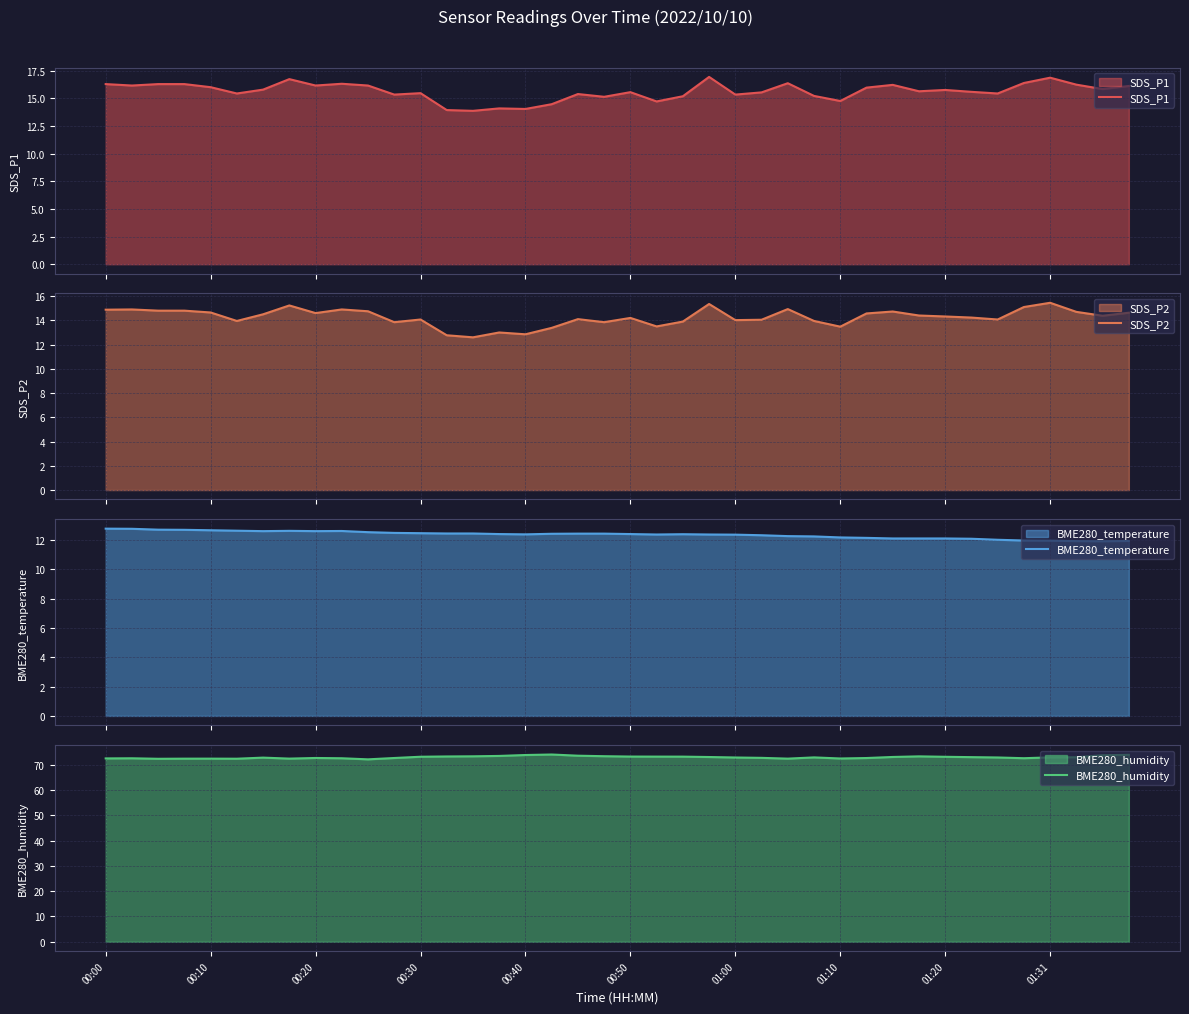

True or false: SDS_P1 and BME280_temperature cross at least once.

False